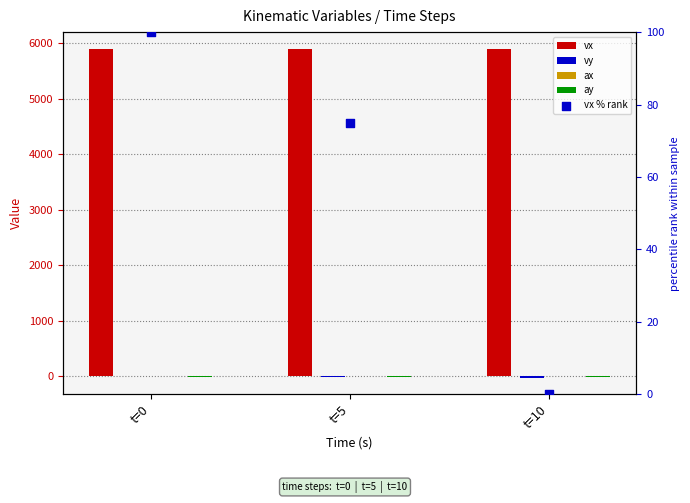

At how many categories does at least one series exceed 5601?

3